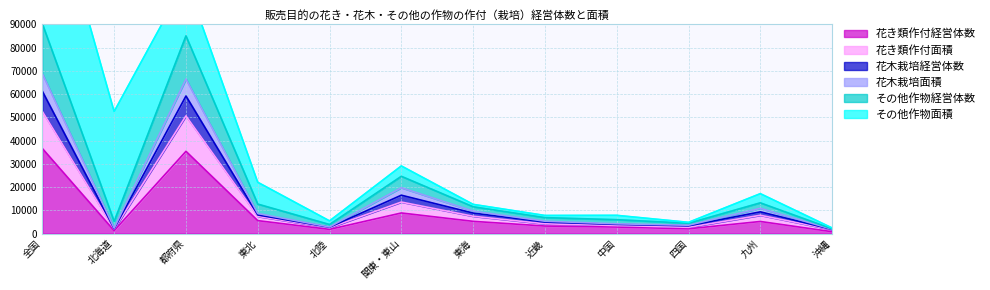

List the labels in order of 花木栽培経営体数 value, smallest first.

沖縄, 北海道, 北陸, 四国, 中国, 近畿, 東北, 東海, 九州, 関東・東山, 都府県, 全国